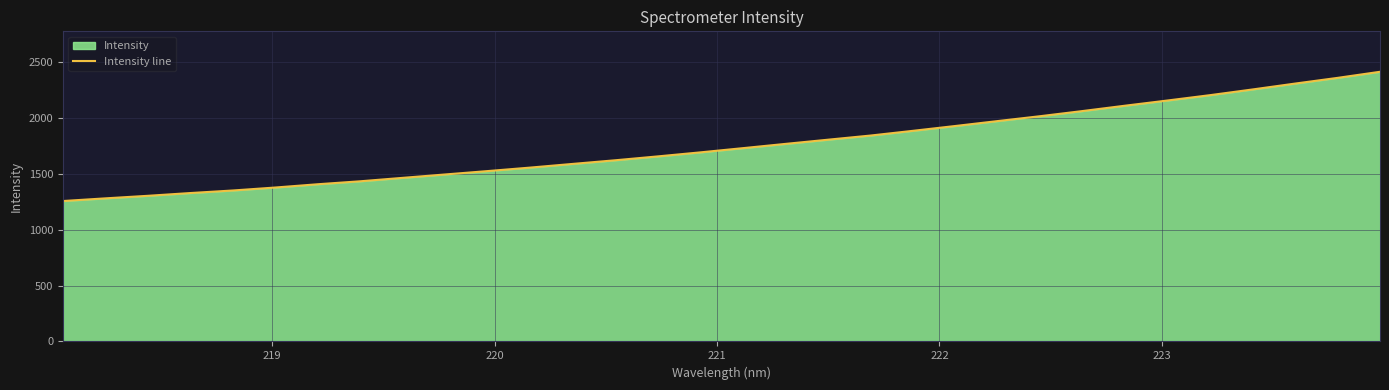

How many distinct data groups are displayed?

1